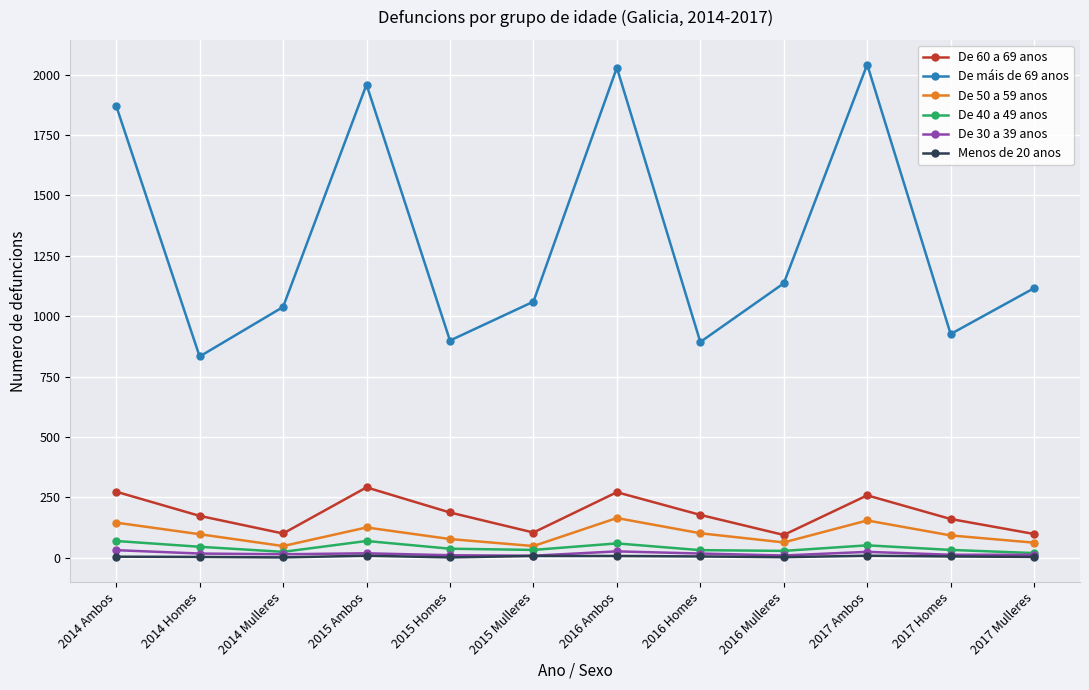

What is the maximum value for De 40 a 49 anos?

69